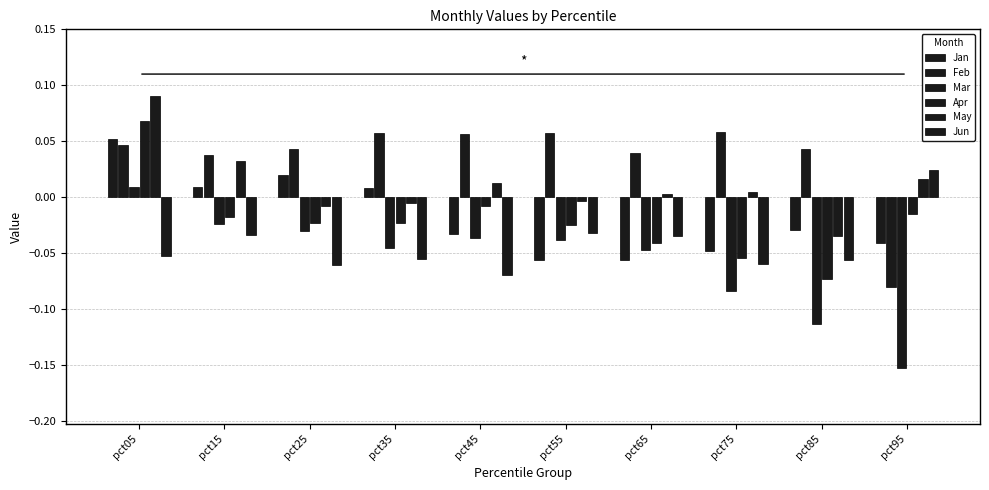

How many bars are there in total?

60